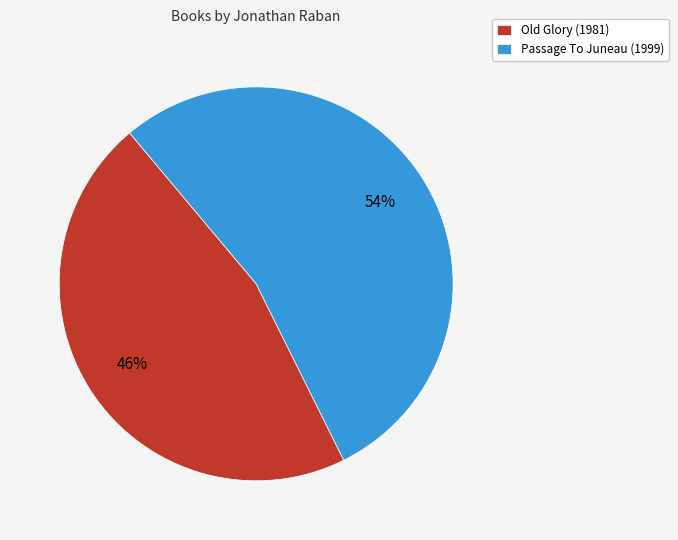

Is the sum of Old Glory (1981) and Passage To Juneau (1999) greater than half?

Yes